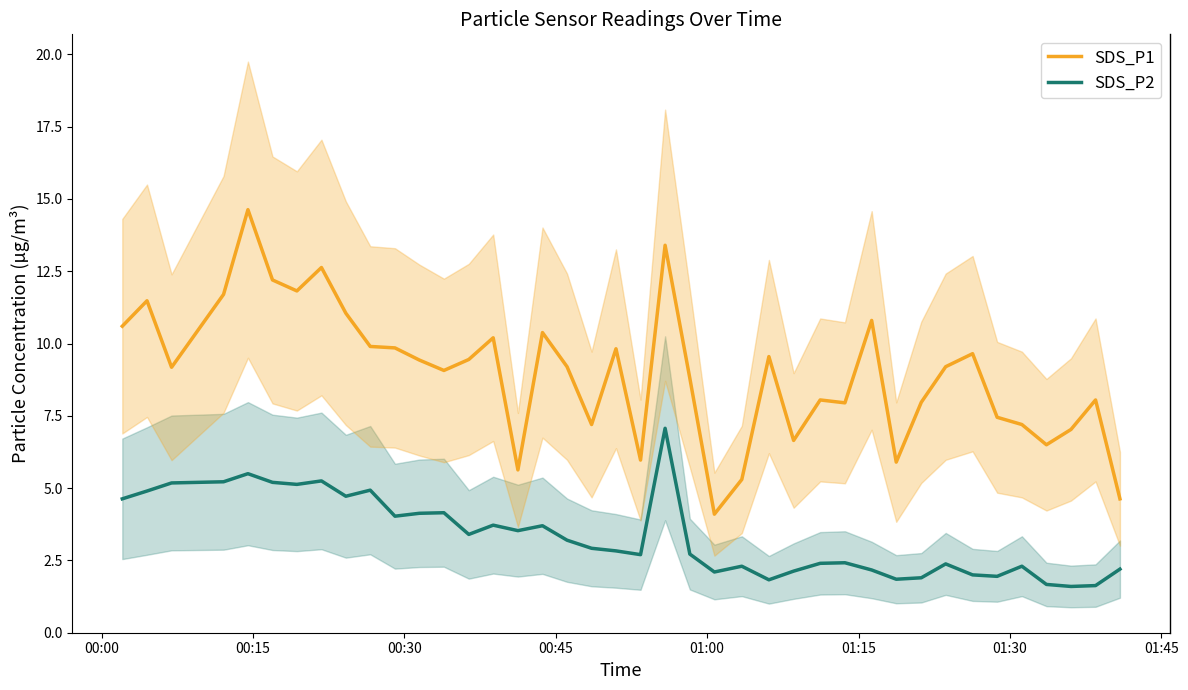

True or false: SDS_P1 and SDS_P2 intersect in this chart.

False